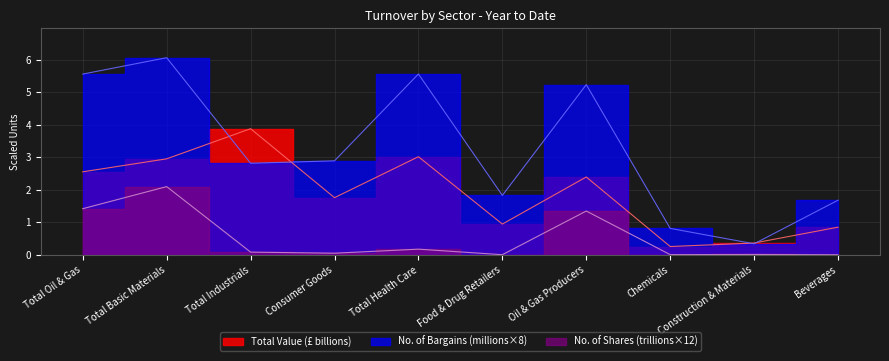

What is the difference between the second highest and second lowest values in the Total Value (£) series?

2.7